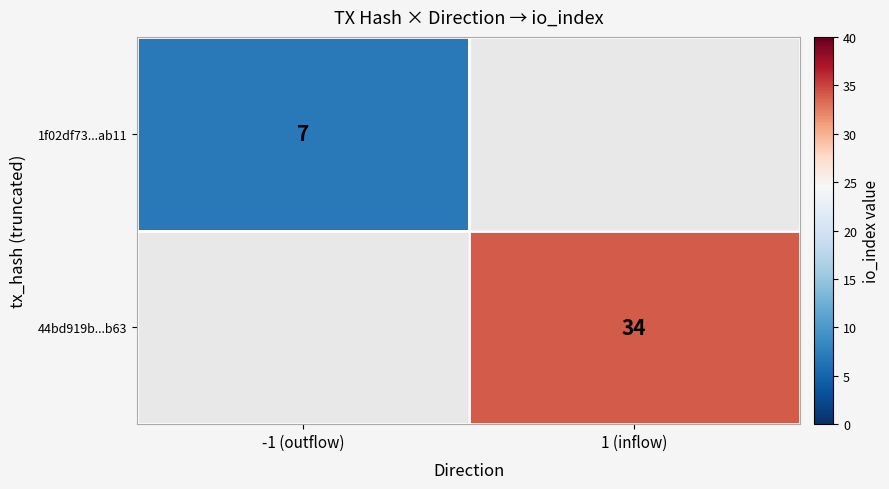

Is it true that 44bd919b...b63 equals 51 at 1 (inflow)?

False